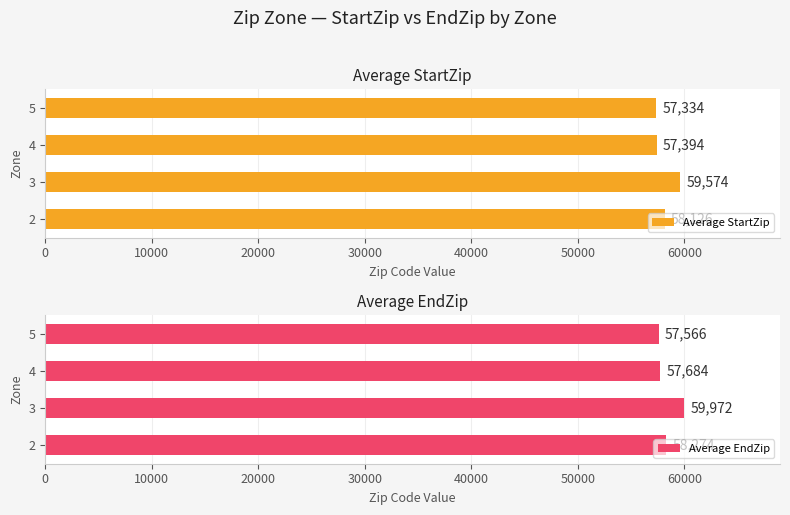

What is the approximate value of Average StartZip at 3?

59573.7